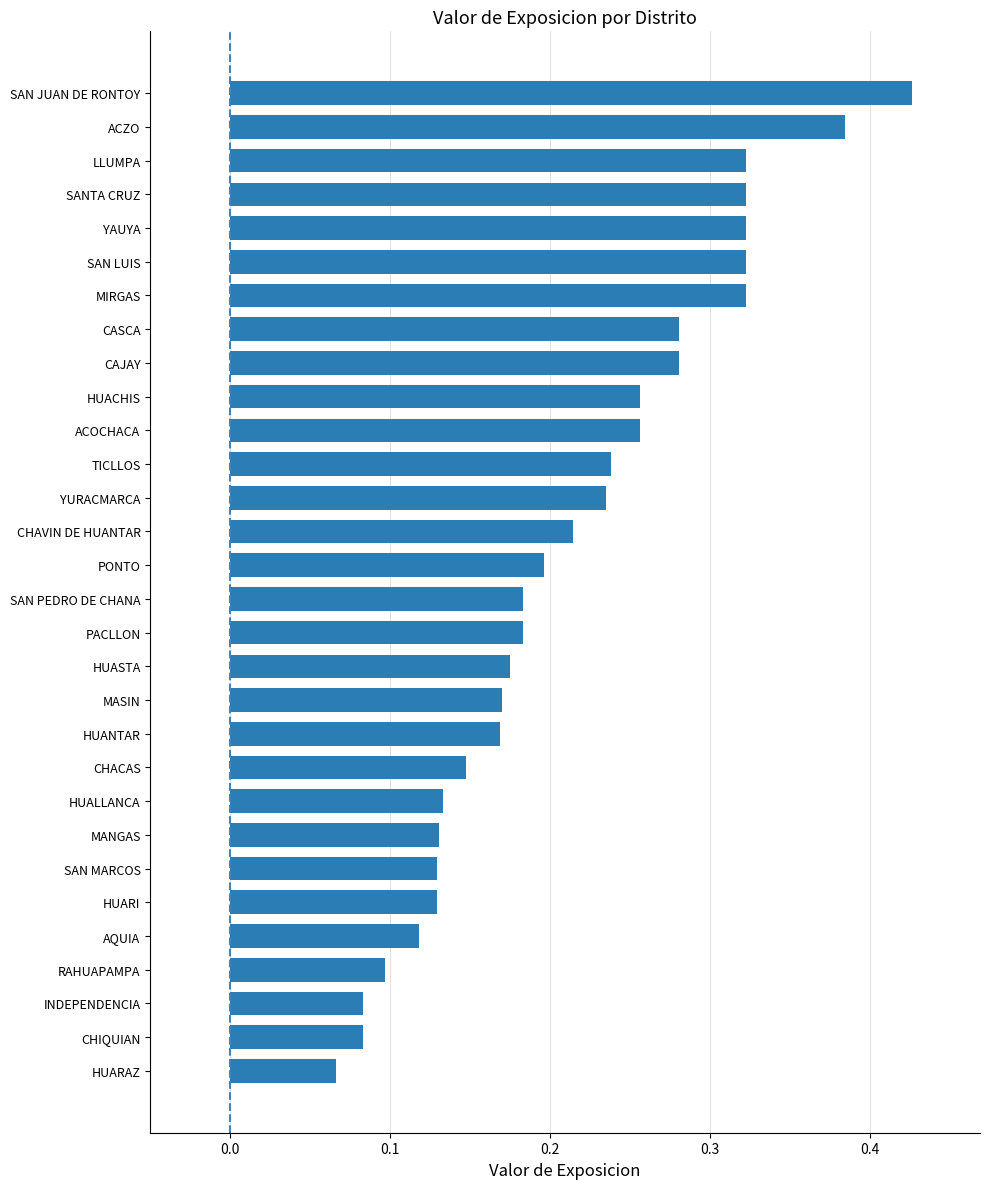

The chart shows a value of 0.1 at PACLLON. True or false?

False